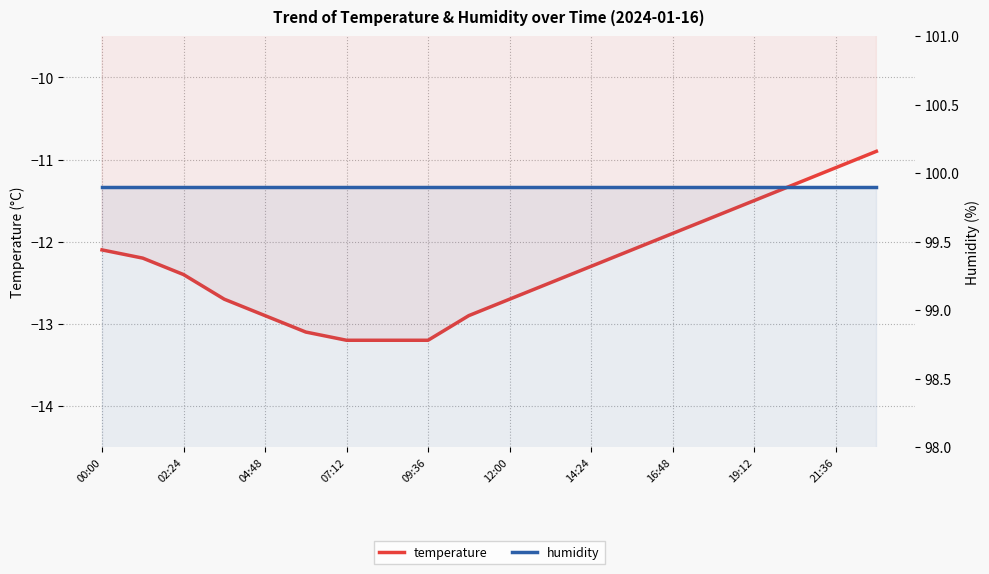

Read the humidity value at 19:12.

99.9